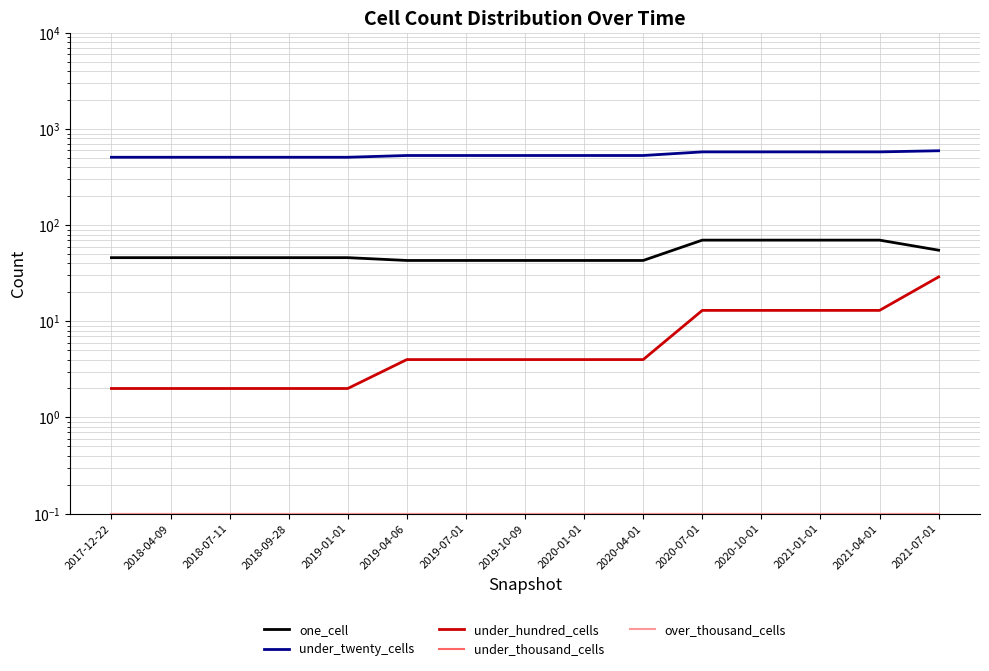

At which category is the sum across all series the highest?

2021-07-01